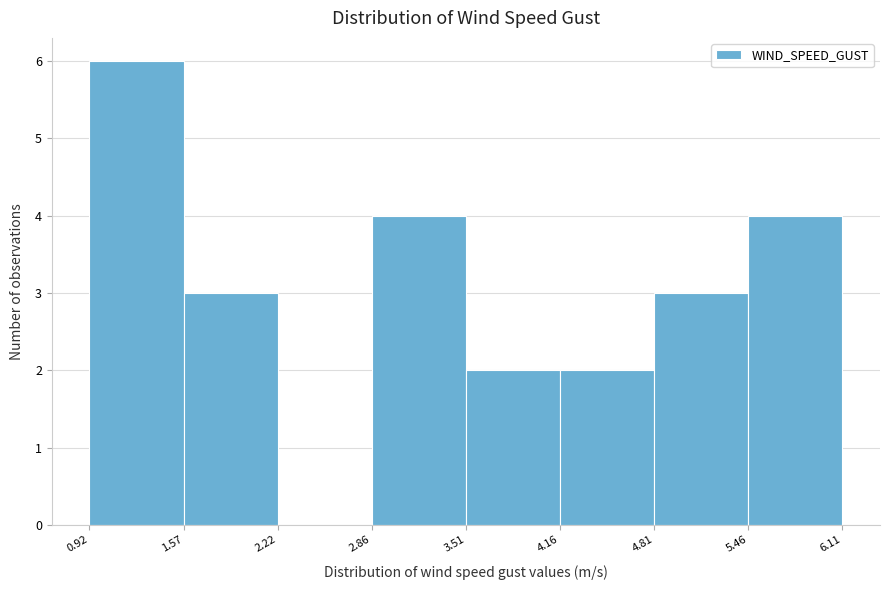

Reading left to right, list every bar in this chart as the range it spans on the x-axis followed by its height. The values are not printed on the chart, so give them approximately, as read against the axis.

0.92 to 1.57: 6
1.57 to 2.22: 3
2.22 to 2.86: 0
2.86 to 3.51: 4
3.51 to 4.16: 2
4.16 to 4.81: 2
4.81 to 5.46: 3
5.46 to 6.11: 4